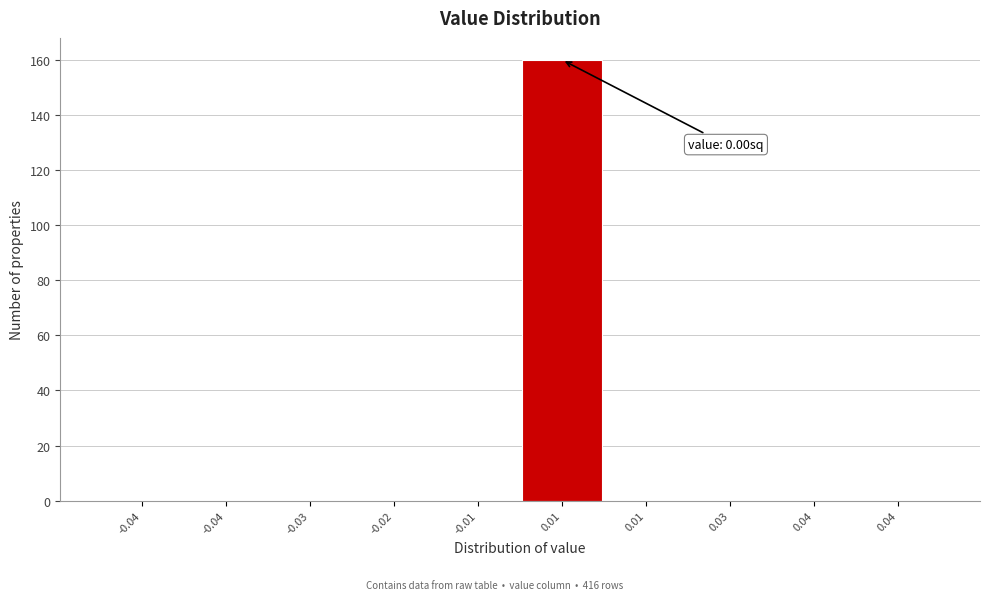

How many distinct data groups are displayed?

1